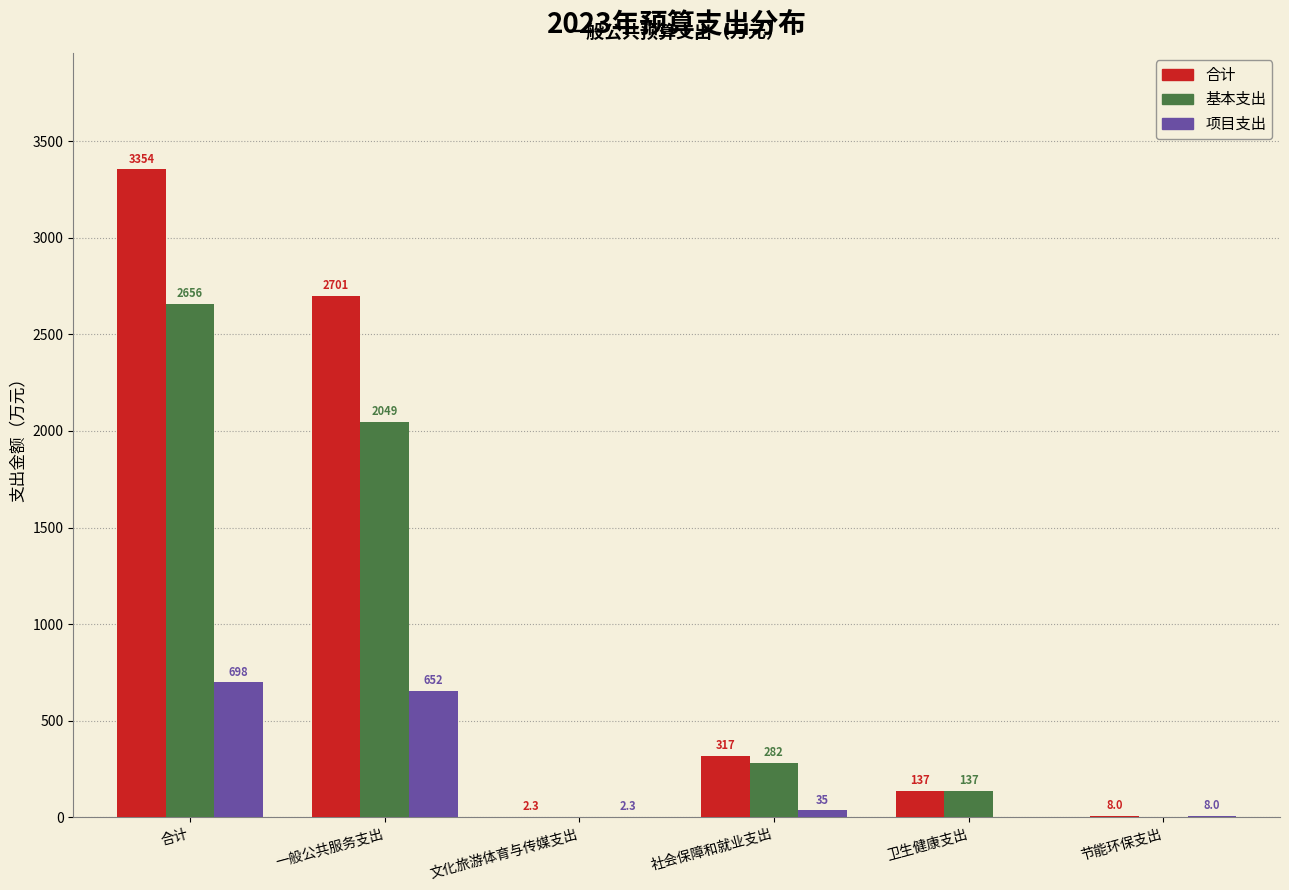

Which series changed the most between 合计 and 社会保障和就业支出?

合计